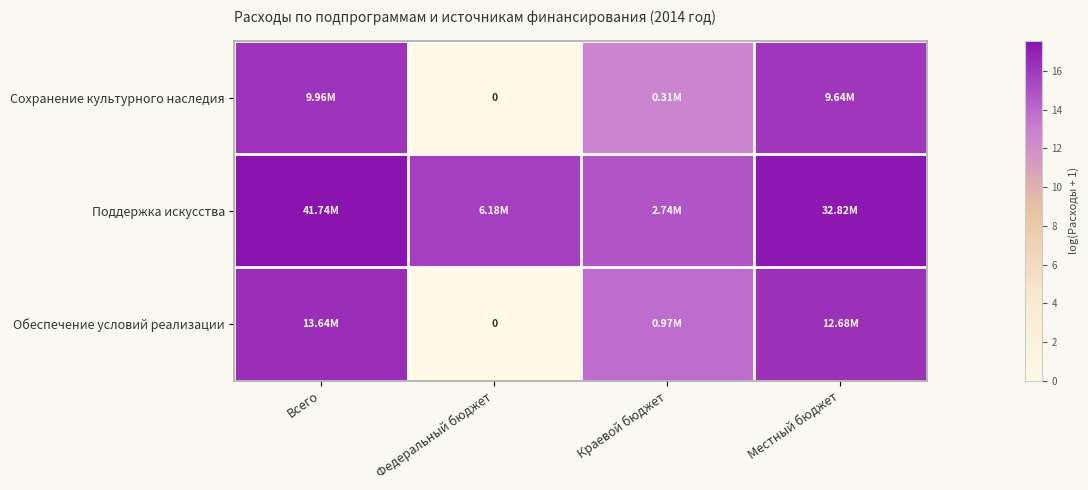

Is the value of Сохранение культурного наследия at Местный бюджет greater than the value of Обеспечение условий реализации at Федеральный бюджет?

Yes